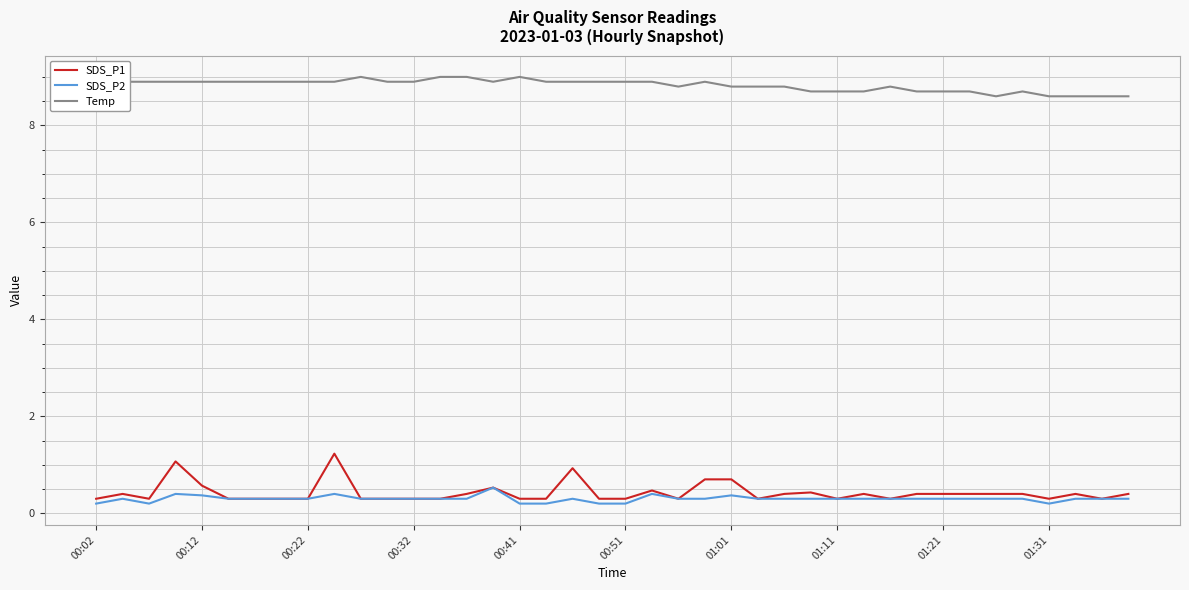

Is this an area chart (filled region under the line)?

No